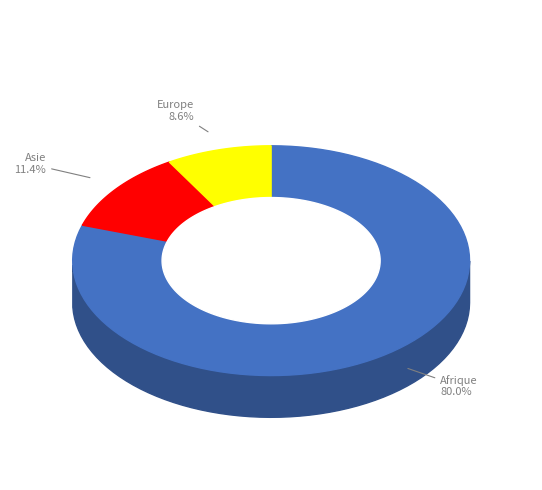

Combined, do Europe and Océanie account for over 50%?

No